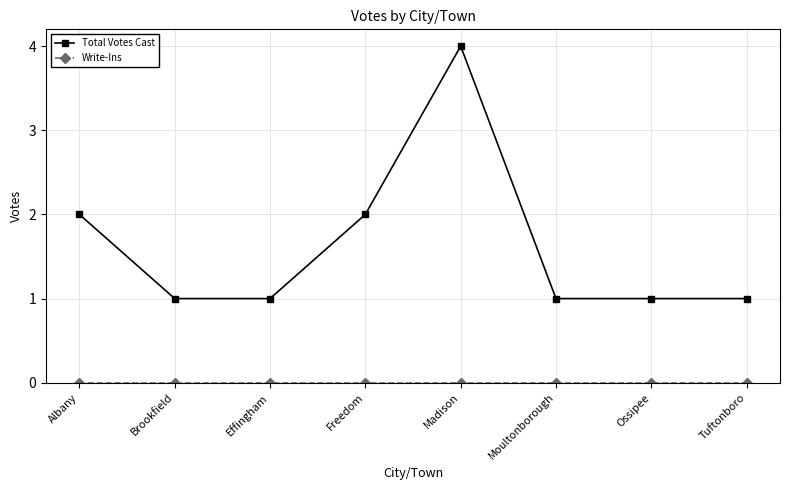

What is the label of the 2nd point from the left?

Brookfield